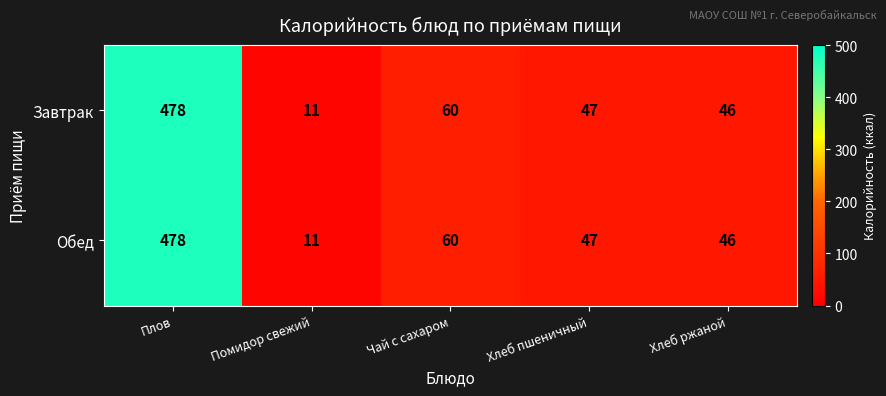

True or false: Завтрак has a value of 214 at Плов.

False